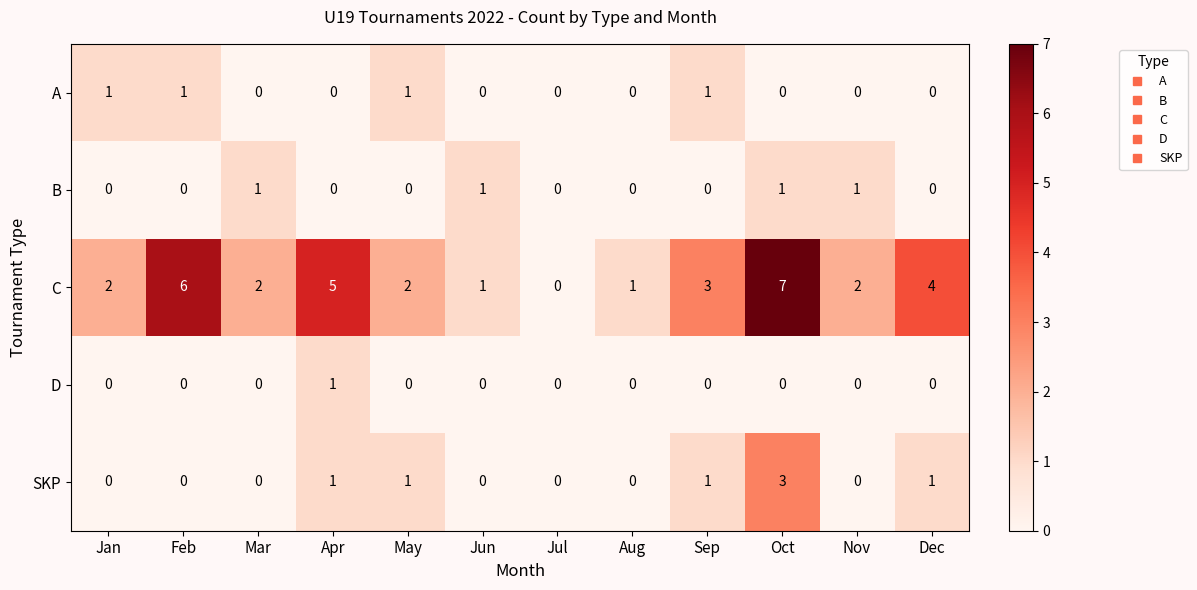

How many D values are between 0 and 1?

12